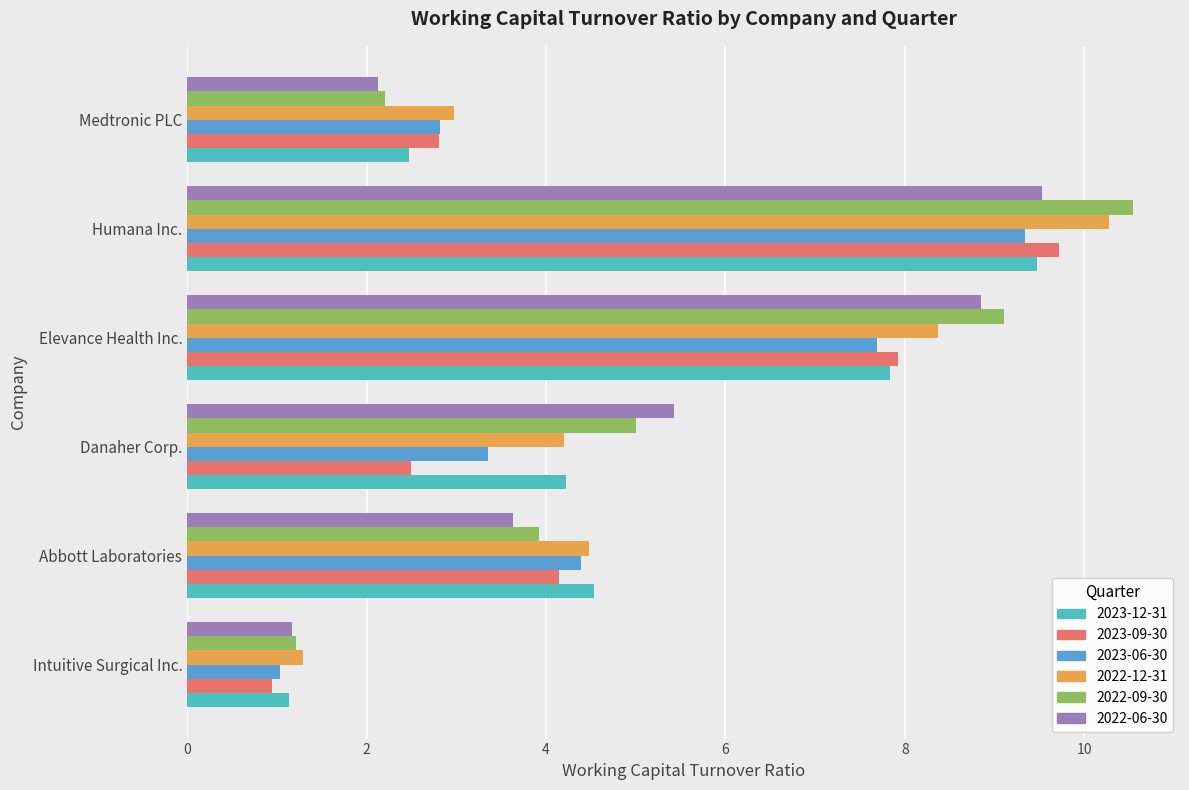

Which label corresponds to the largest value in the chart?

Humana Inc.